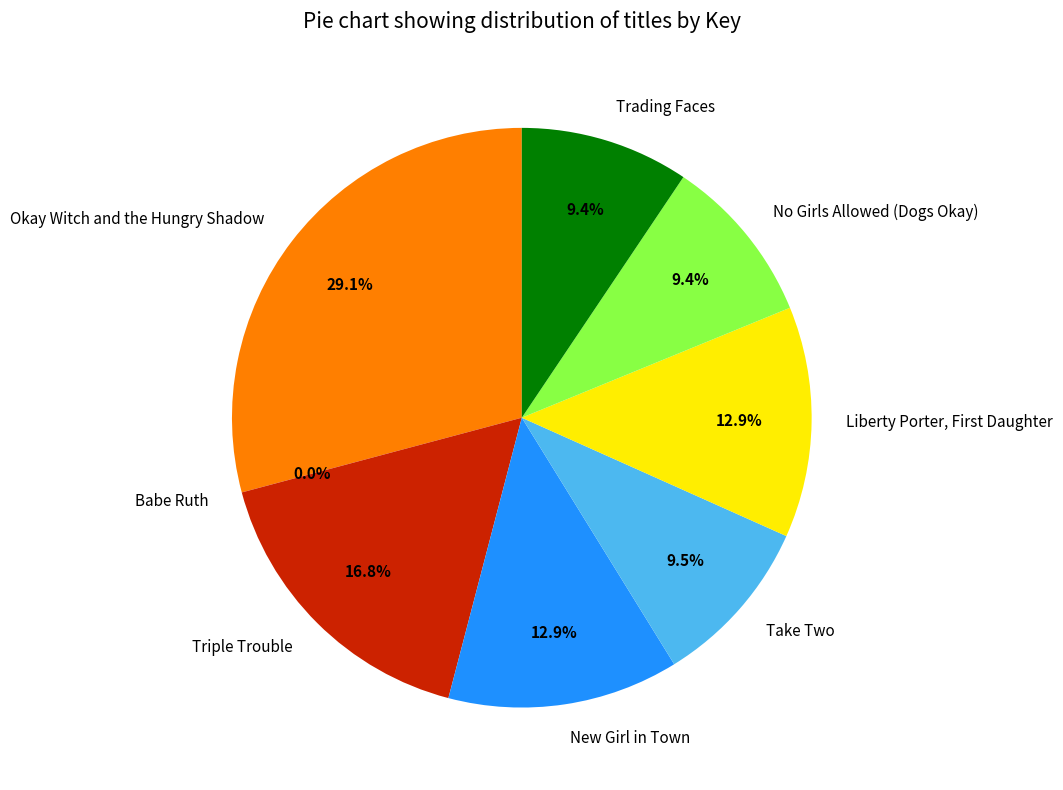

Is there a majority slice in this chart?

No